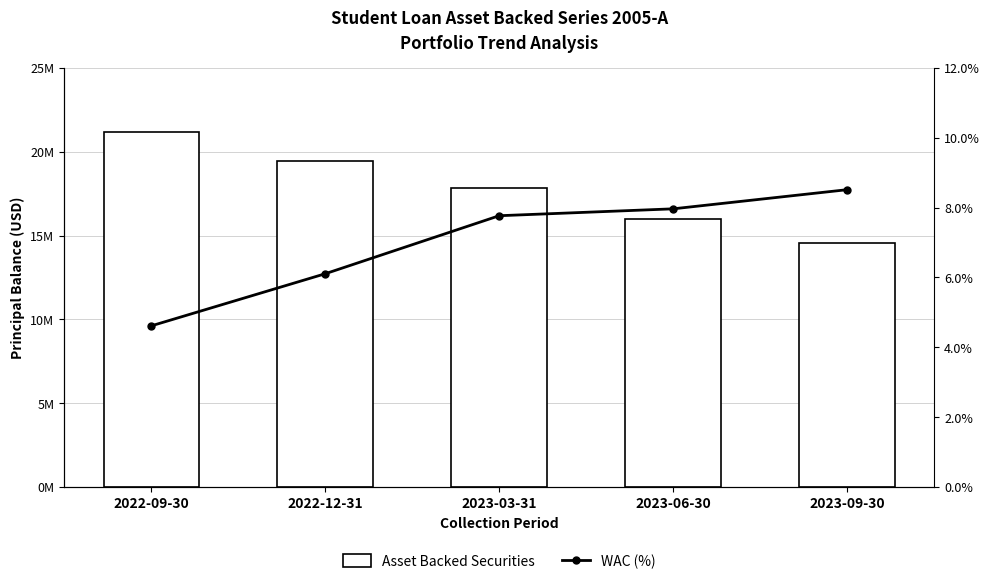

Reading left to right, extract all data points from this chart.

Asset Backed Securities: 2022-09-30=21197870.1	2022-12-31=19429689.5	2023-03-31=17817440.1	2023-06-30=15999625.5	2023-09-30=14548603.7
WAC (%): 2022-09-30=4.6	2022-12-31=6.1	2023-03-31=7.8	2023-06-30=8.0	2023-09-30=8.5